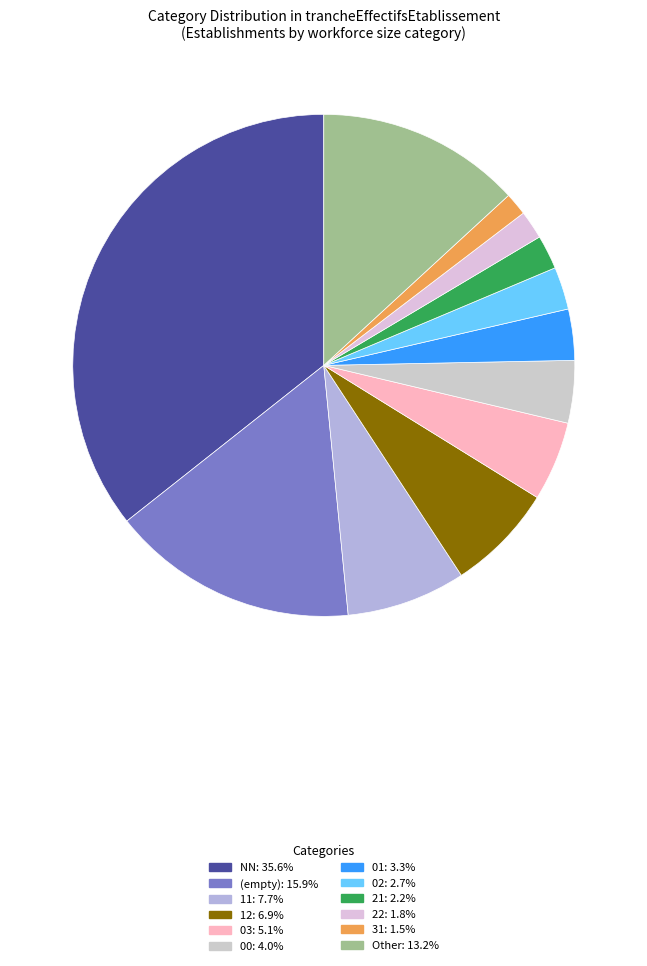

How many segments does this pie chart have?

12